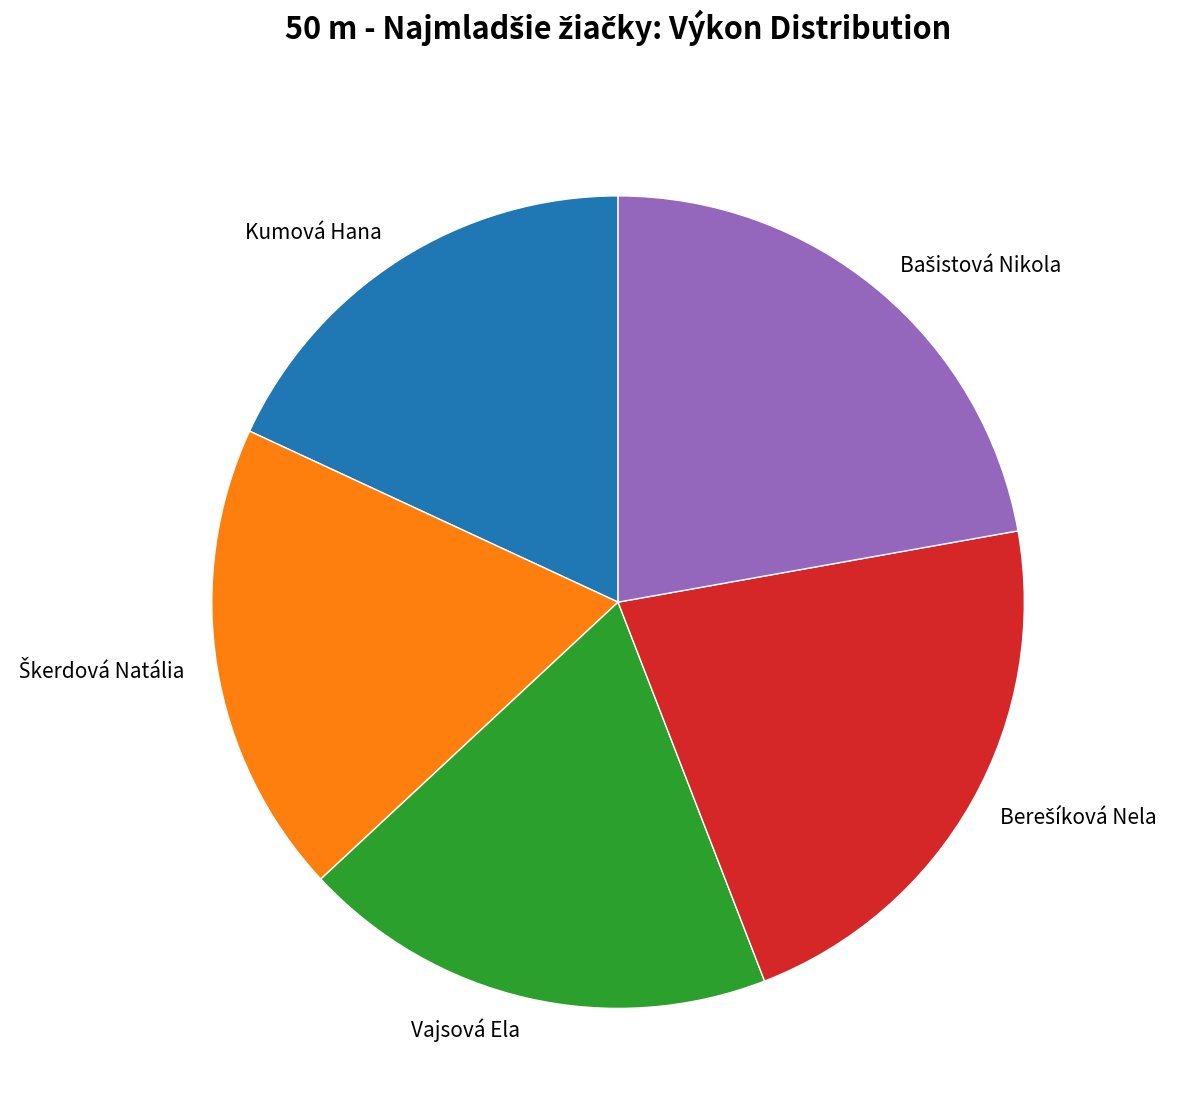

Which category has the smallest portion of the pie?

Kumová Hana